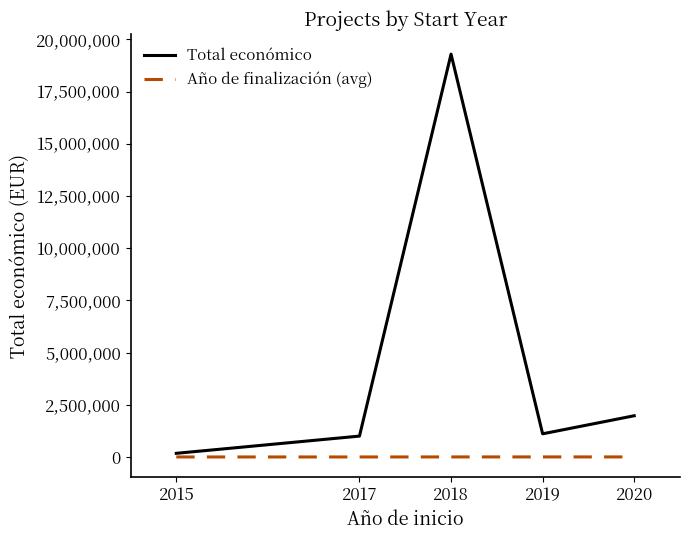

Which series has the widest spread of values?

Total económico